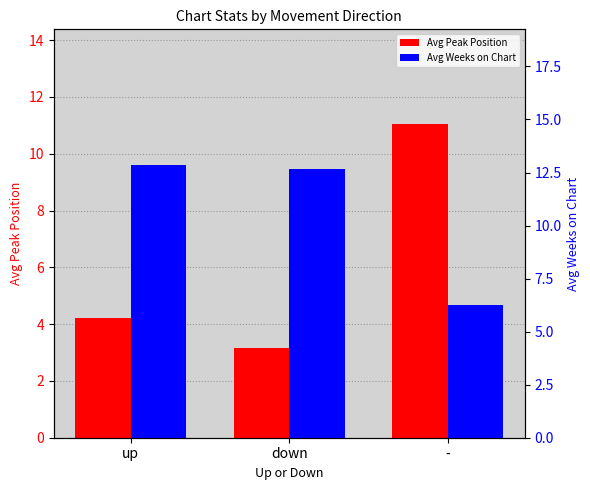

What value does the Avg Weeks on Chart series have at up?

12.8